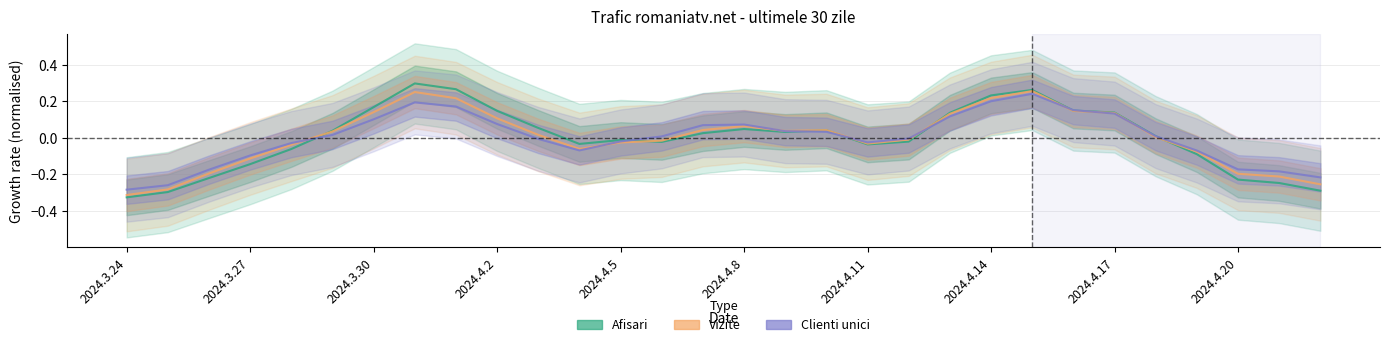

Between 22 and 24, which series saw the biggest shift?

Afisari